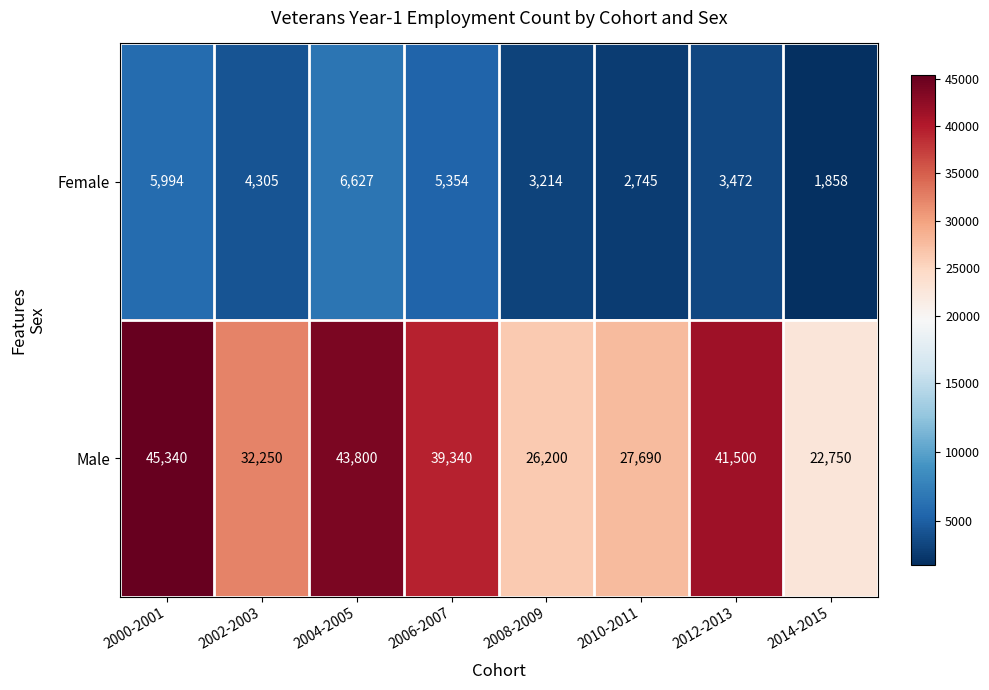

Reading left to right, list all the values displayed in this chart.

Female: 5994	4305	6627	5354	3214	2745	3472	1858
Male: 45340	32250	43800	39340	26200	27690	41500	22750